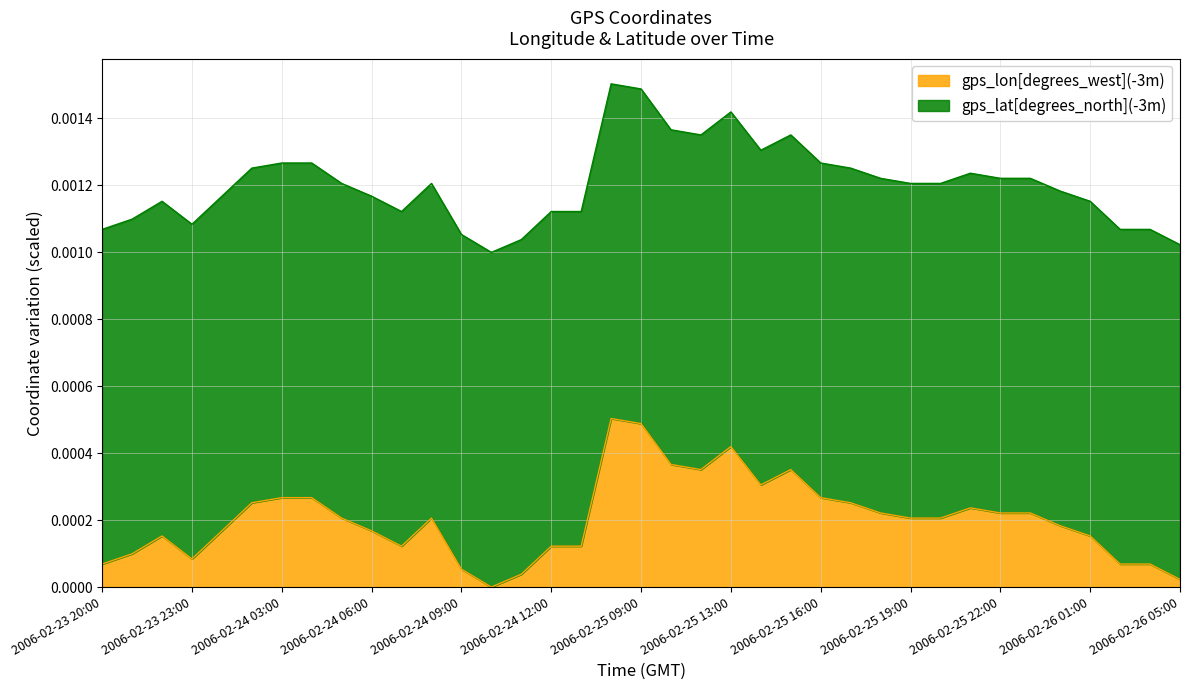

Does the chart have visible grid lines?

Yes